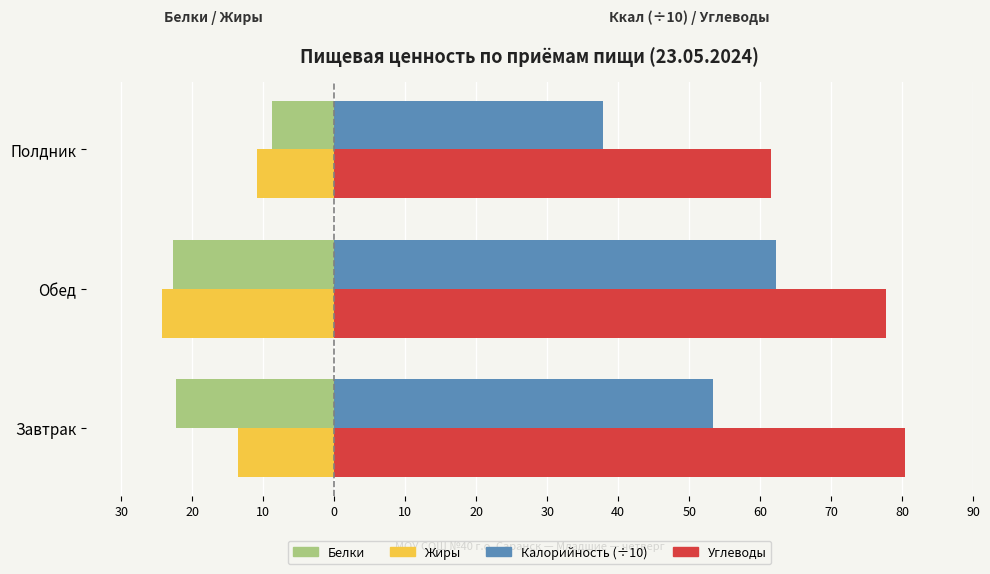

What are all the series names shown in the legend?

Белки, Жиры, Калорийность (÷10), Углеводы